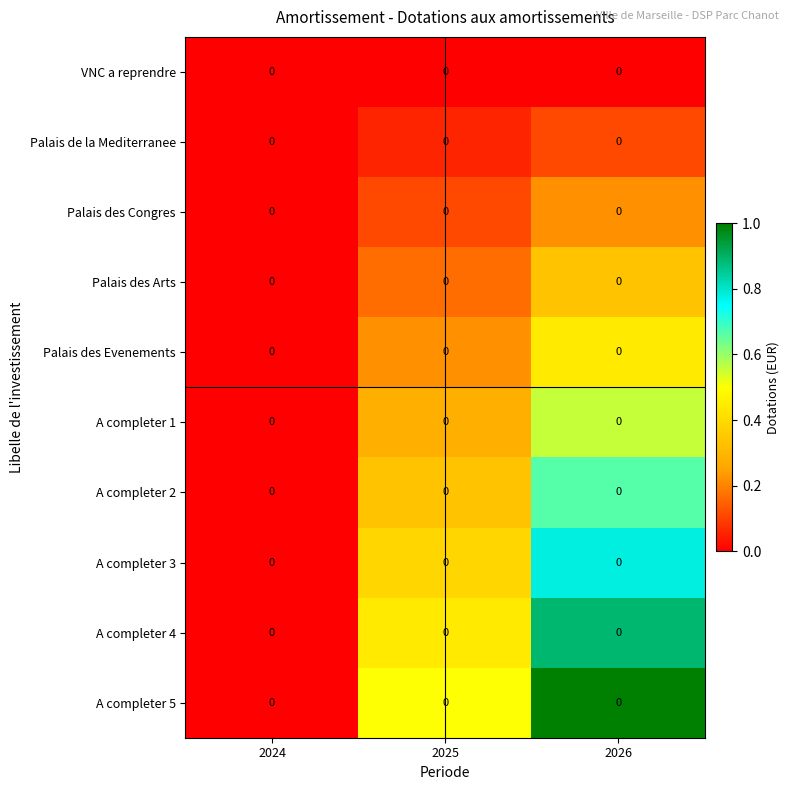

Rank the series by their maximum value, from lowest to highest.

VNC a reprendre, Palais de la Mediterranee, Palais des Congres, Palais des Arts, Palais des Evenements, A completer 1, A completer 2, A completer 3, A completer 4, A completer 5